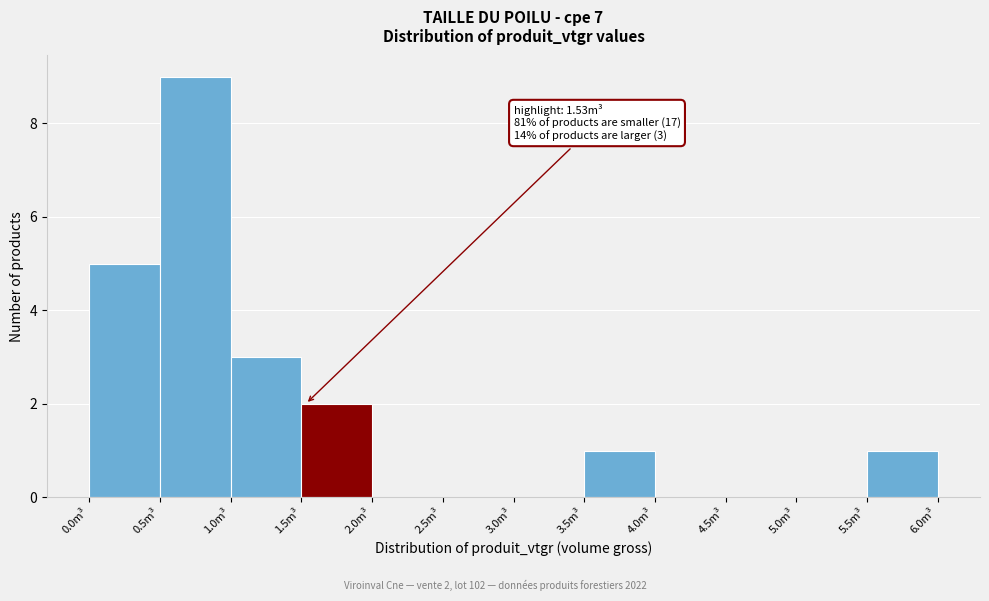

Which range on the x-axis has the tallest bar?

0.5 to 1.0